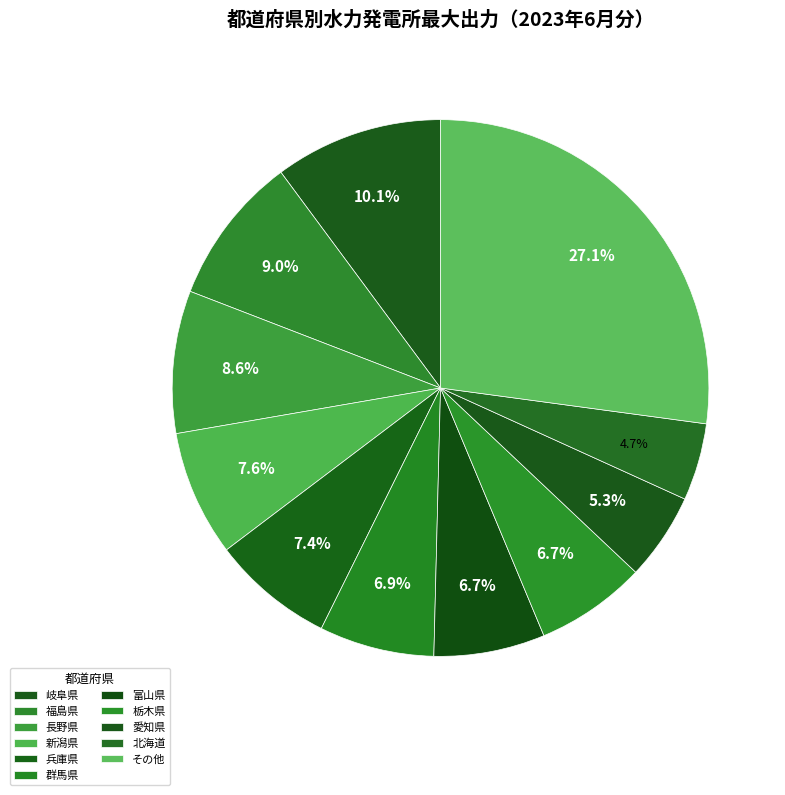

Is there a majority slice in this chart?

No